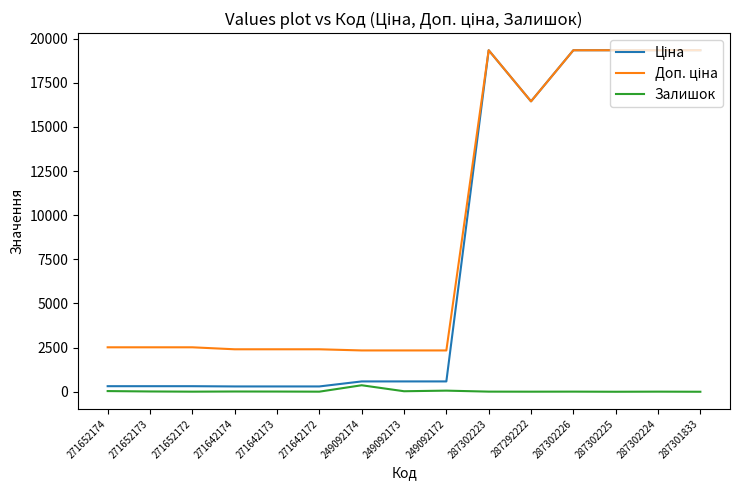

What is the spread (max minus min) of values at 287301833?

19343.1